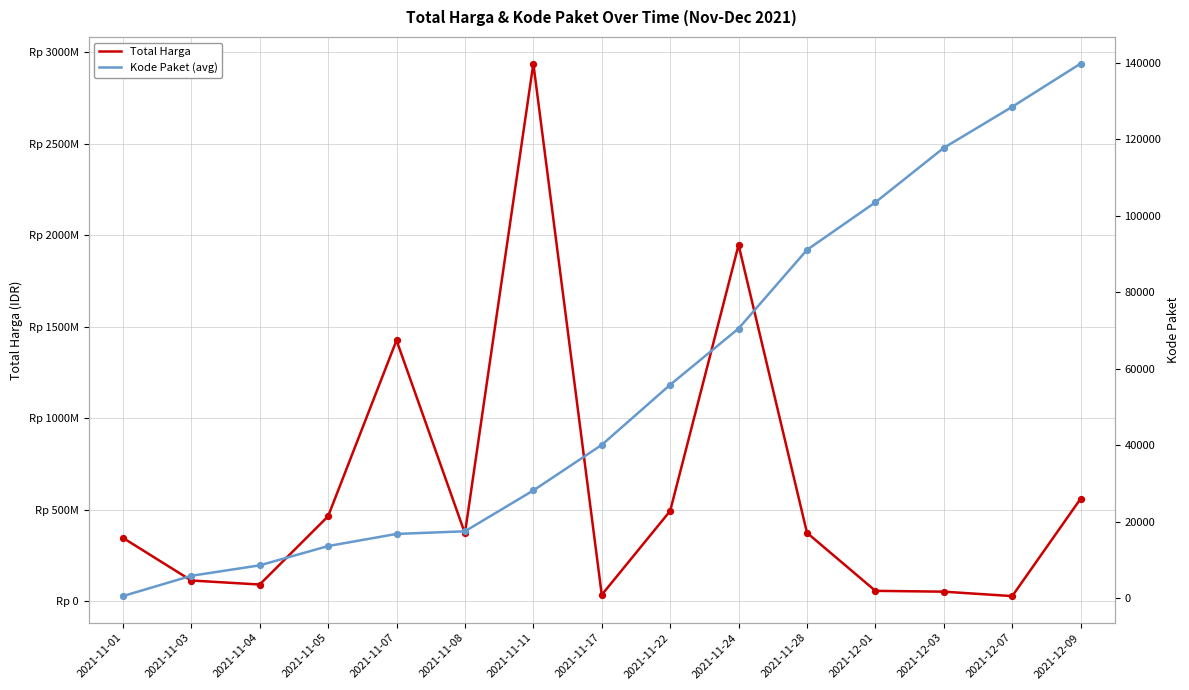

What are all the series names shown in the legend?

Total Harga, Kode Paket (avg)